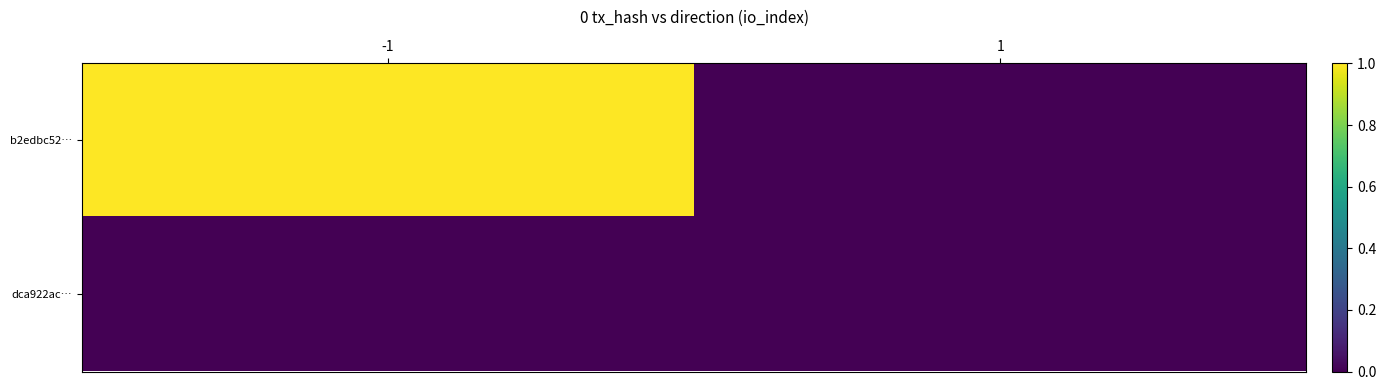

Count the number of categories in the chart.

2